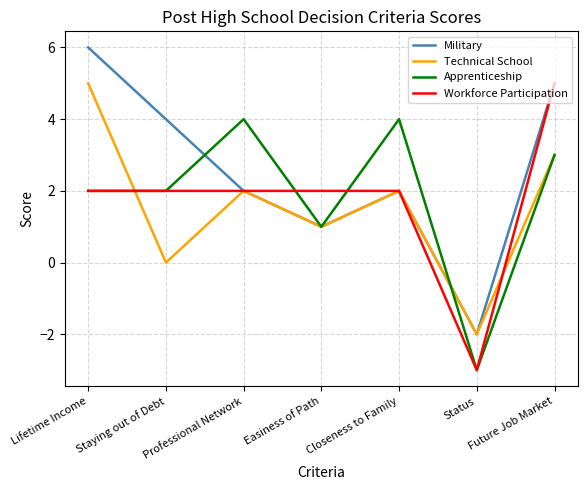

Between Status and Future Job Market, which series saw the biggest shift?

Workforce Participation